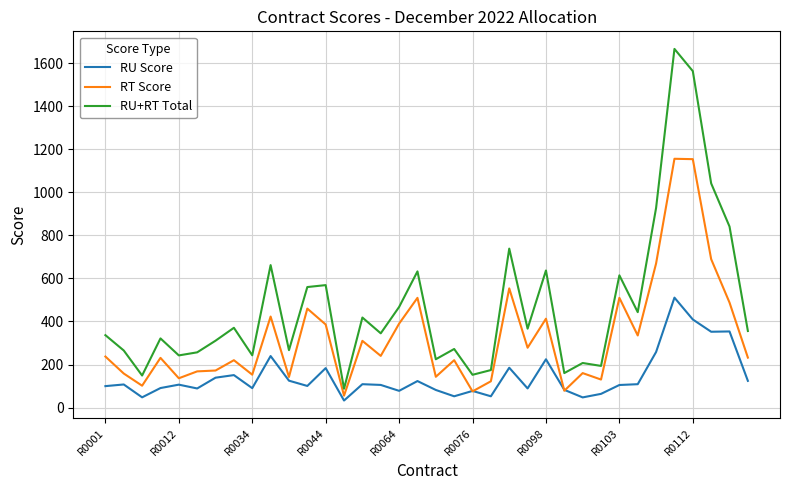

True or false: RU+RT Total and RU Score intersect in this chart.

False